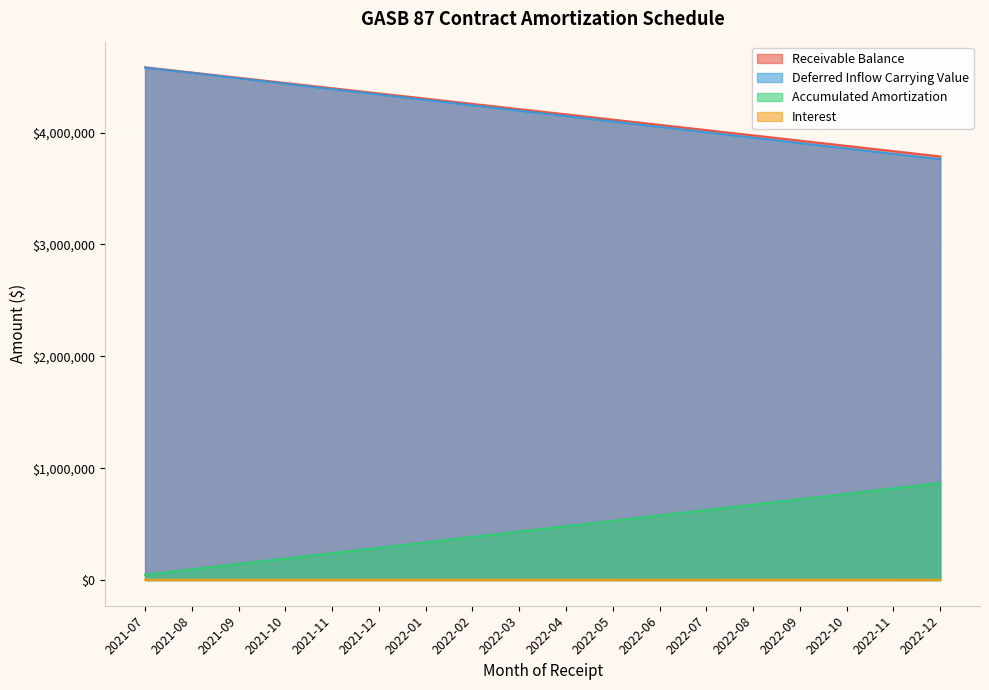

True or false: Accumulated Amortization has more than 1 interior local peaks.

False